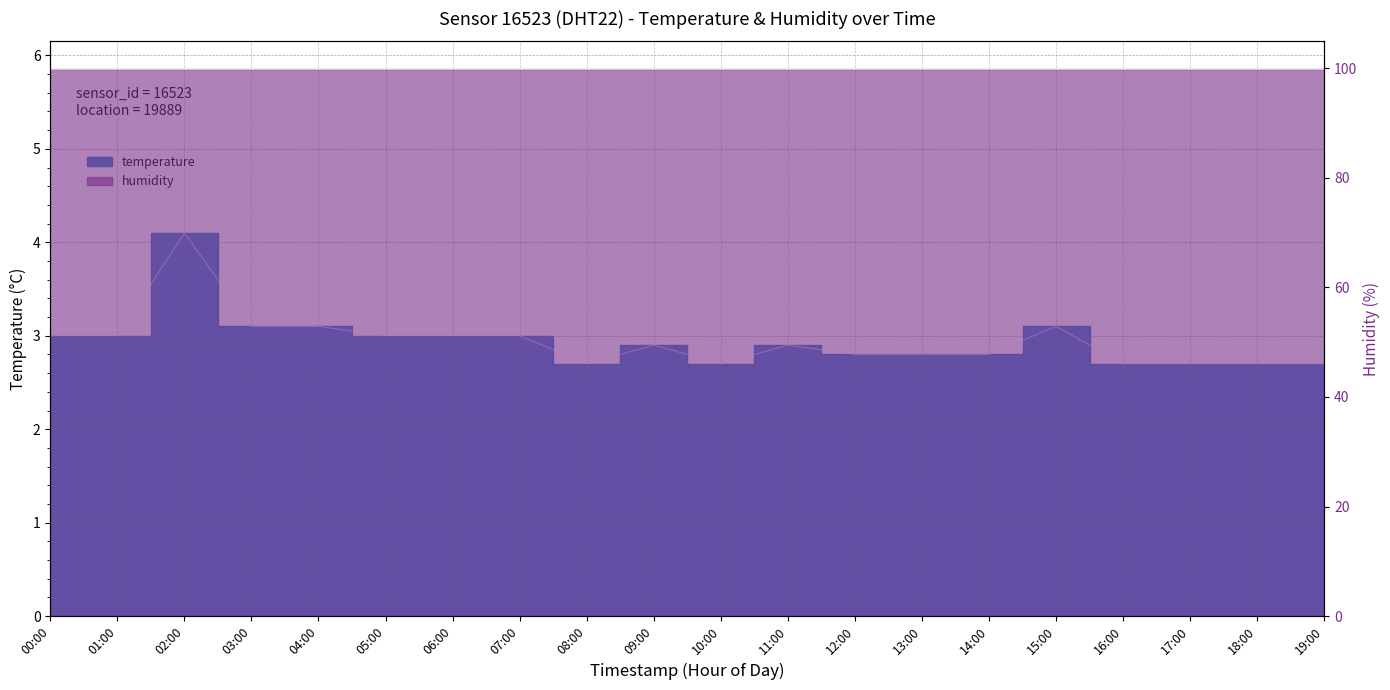

What is the difference between the maximum and minimum values?

1.4